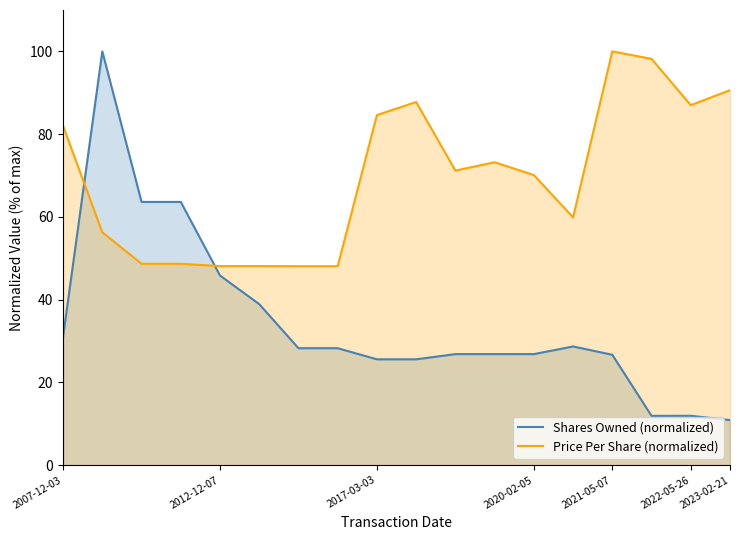

What is the minimum value for Price Per Share (normalized)?

48.1